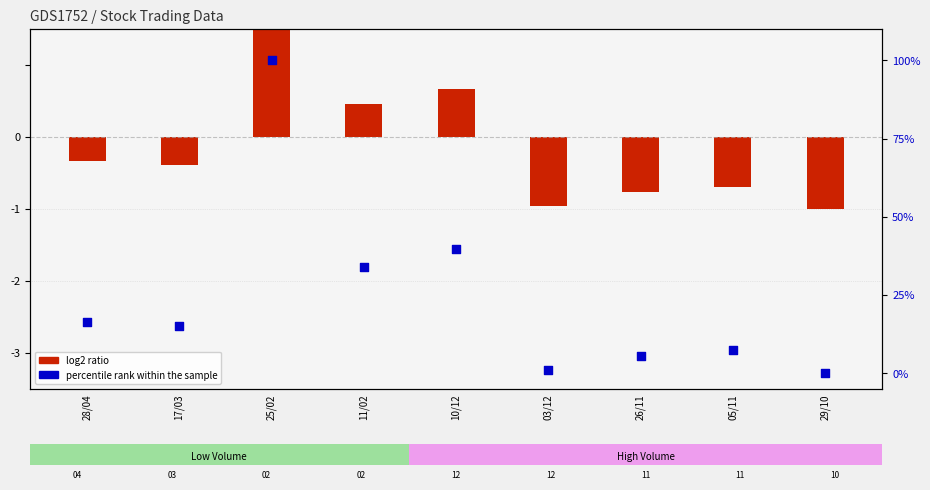

Which series reaches the maximum Y coordinate?

percentile rank within the sample